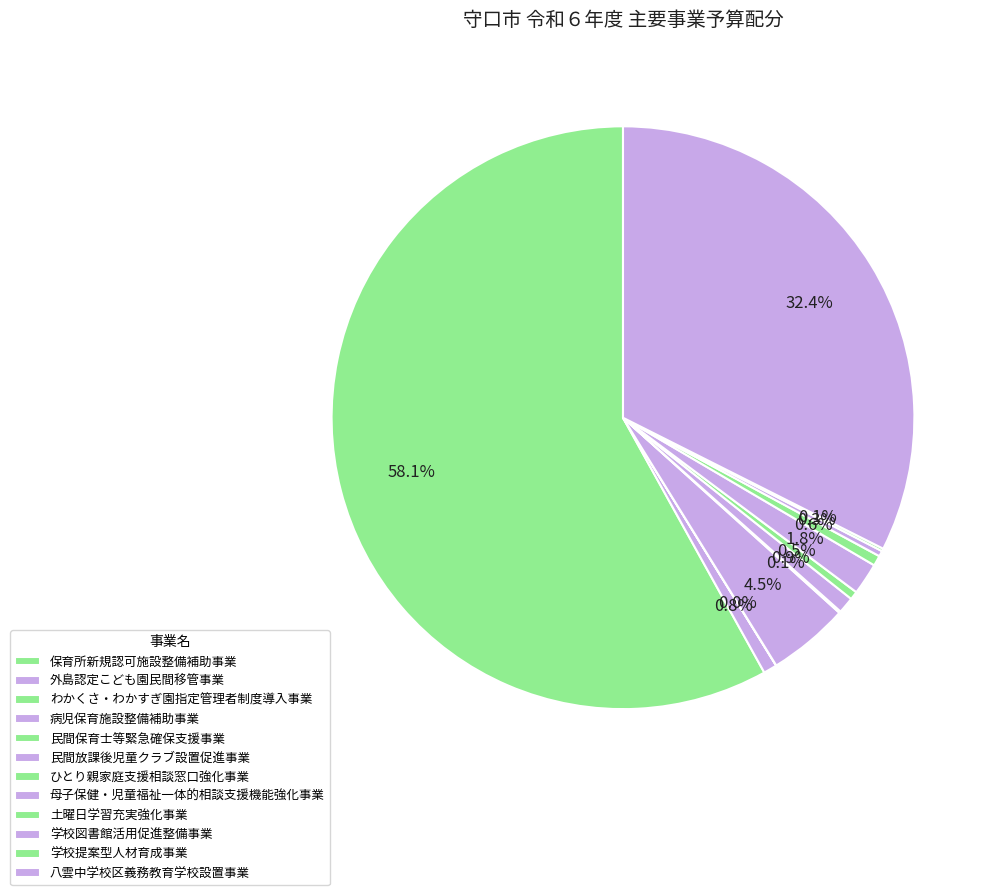

Which slice is the largest?

保育所新規認可施設整備補助事業